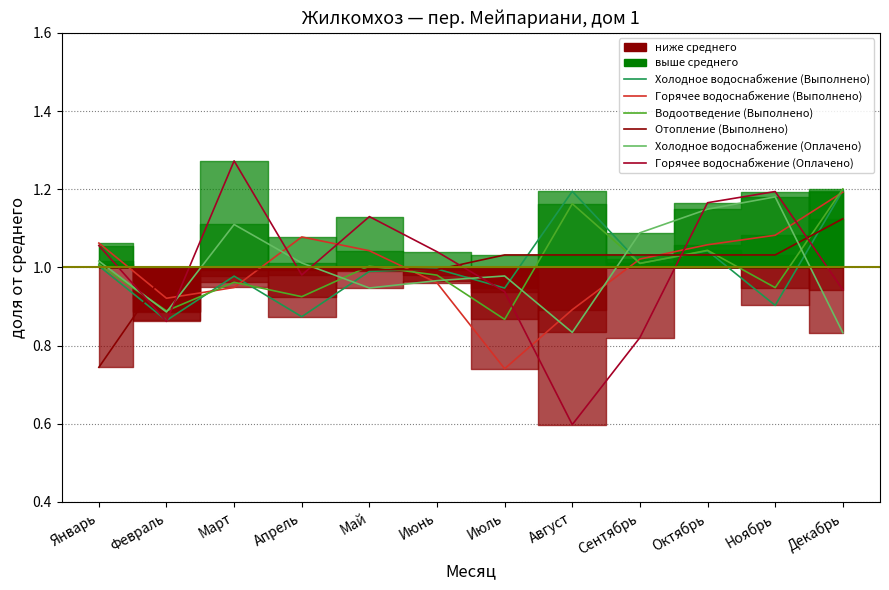

Is it true that Холодное водоснабжение (Выполнено) equals 1.0 at Сентябрь?

True